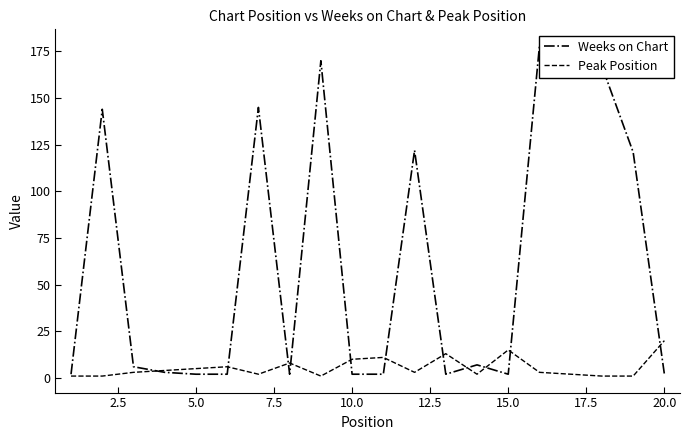

Reading left to right, transcribe all the data shown in this chart.

Weeks on Chart: 2	144	6	3	2	2	145	2	170	2	2	122	2	7	2	178	178	167	121	2
Peak Position: 1	1	3	4	5	6	2	8	1	10	11	3	13	2	15	3	2	1	1	20